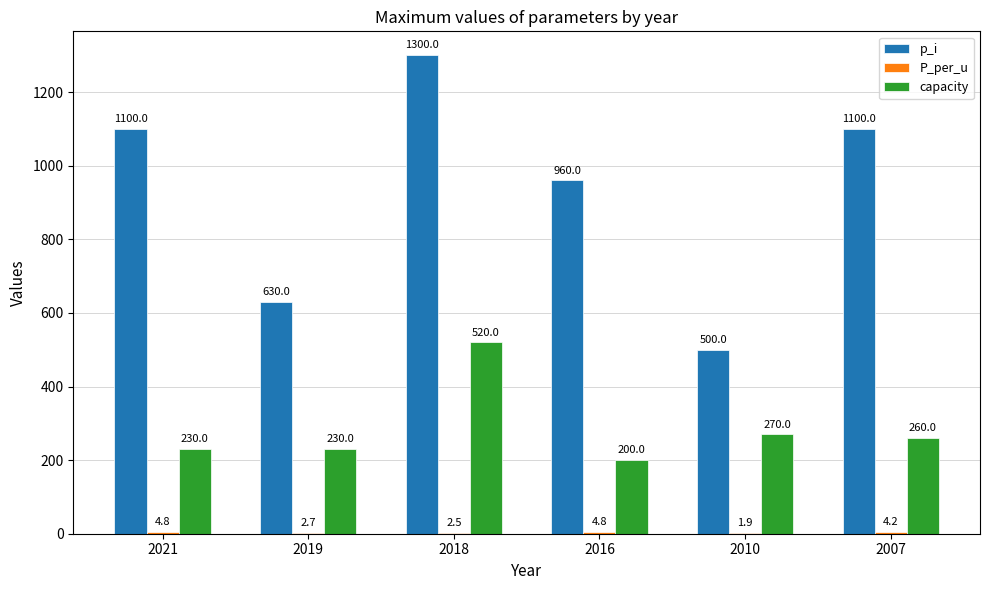

The value of p_i at 2016 is 960.0. True or false?

True